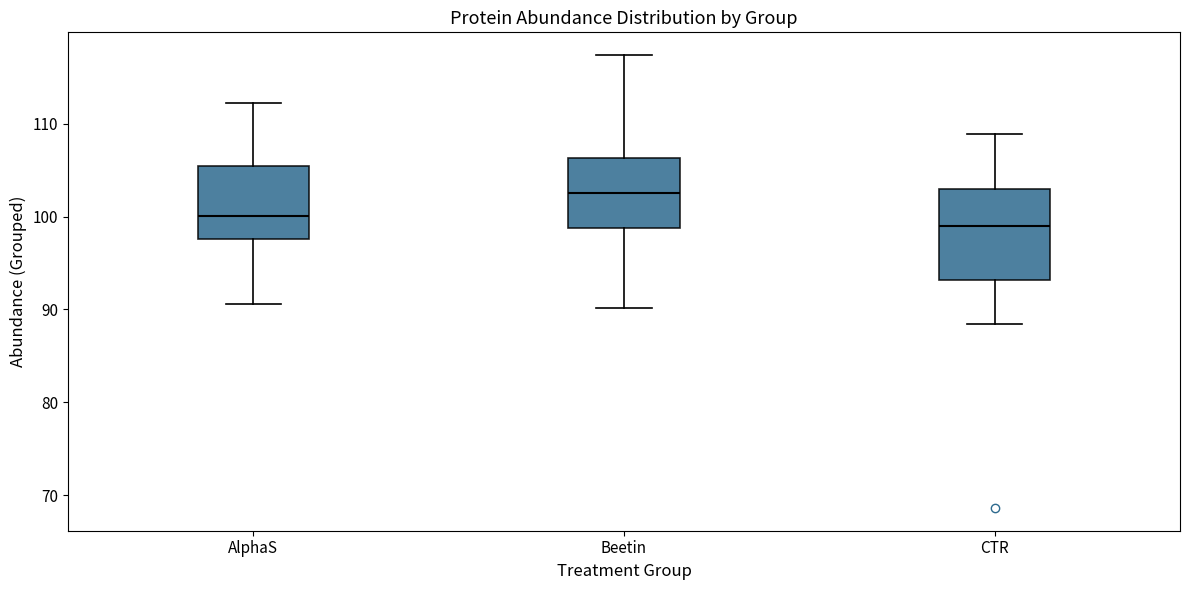

Reading left to right, transcribe this box plot: for each box, give where its median line is, the range the box spans, and where its two whiskers end, as read against the y-axis. The values are not printed on the chart, so give them approximately, as read against the axis.

AlphaS: median 100, box 98 to 105, whiskers 91 to 112
Beetin: median 103, box 99 to 106, whiskers 90 to 117
CTR: median 99, box 93 to 103, whiskers 88 to 109